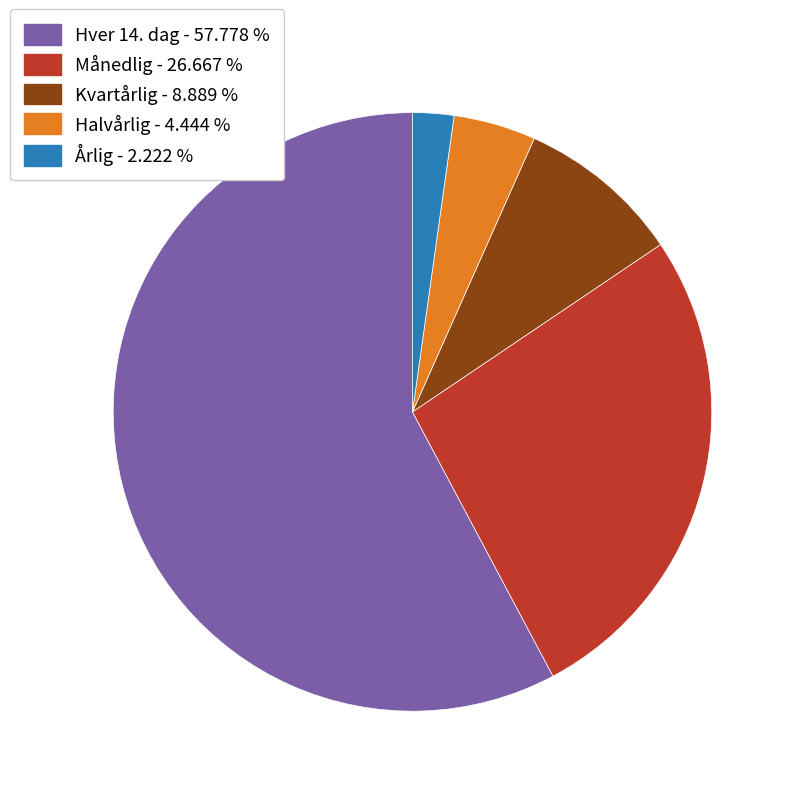

Approximately how many times larger is the value at Månedlig compared to Årlig?

12.0